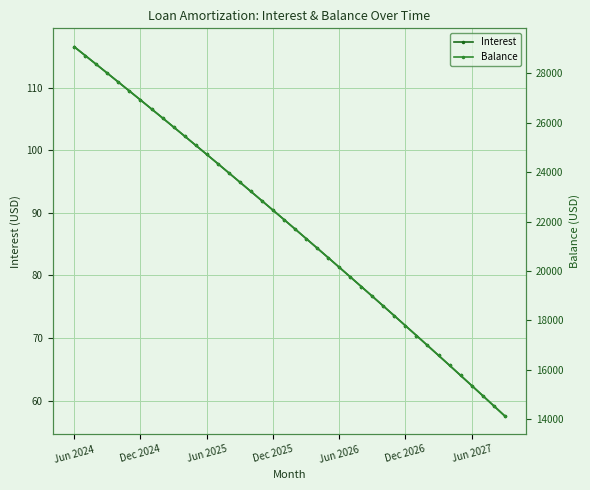

What is the lowest value of the Balance series?

14120.0